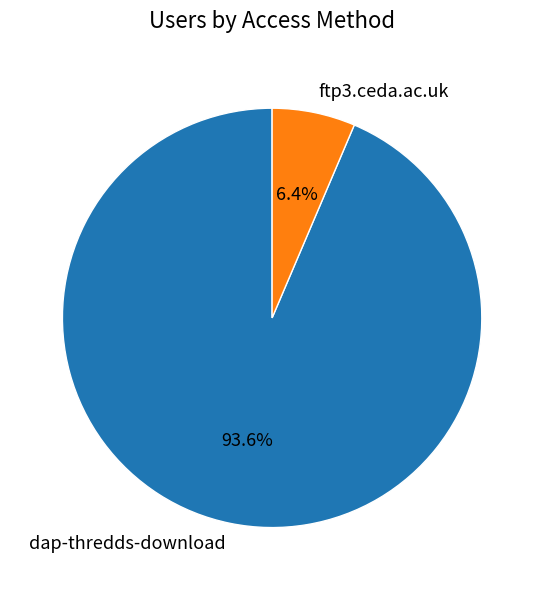

Is the sum of dap-thredds-download and ftp3.ceda.ac.uk greater than half?

Yes